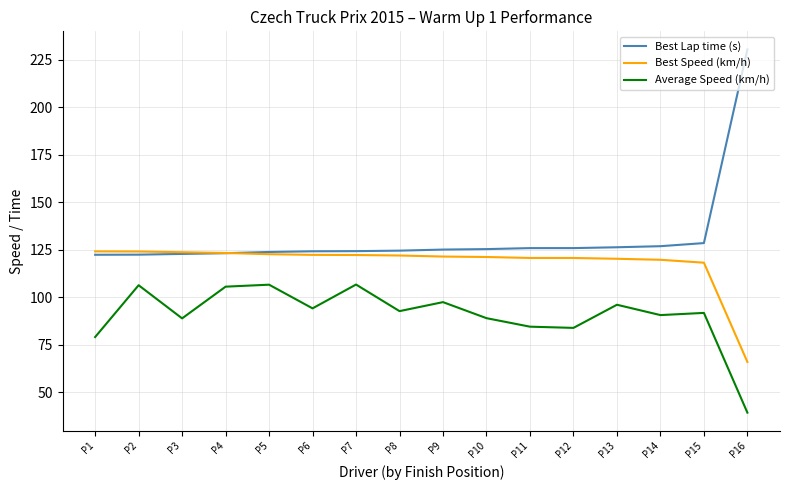

After their last crossing, which series has the higher values: Best Speed (km/h) or Best Lap time (s)?

Best Lap time (s)